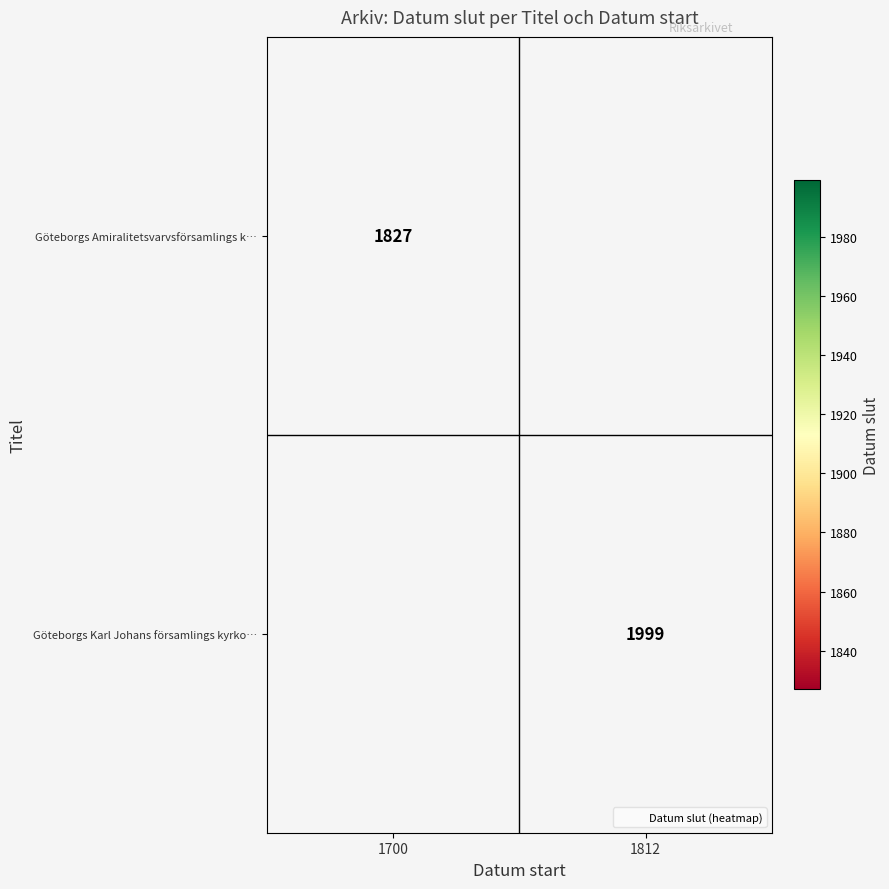

The Göteborgs Karl Johans församlings kyrko… series shows 1999 at 1812. True or false?

True